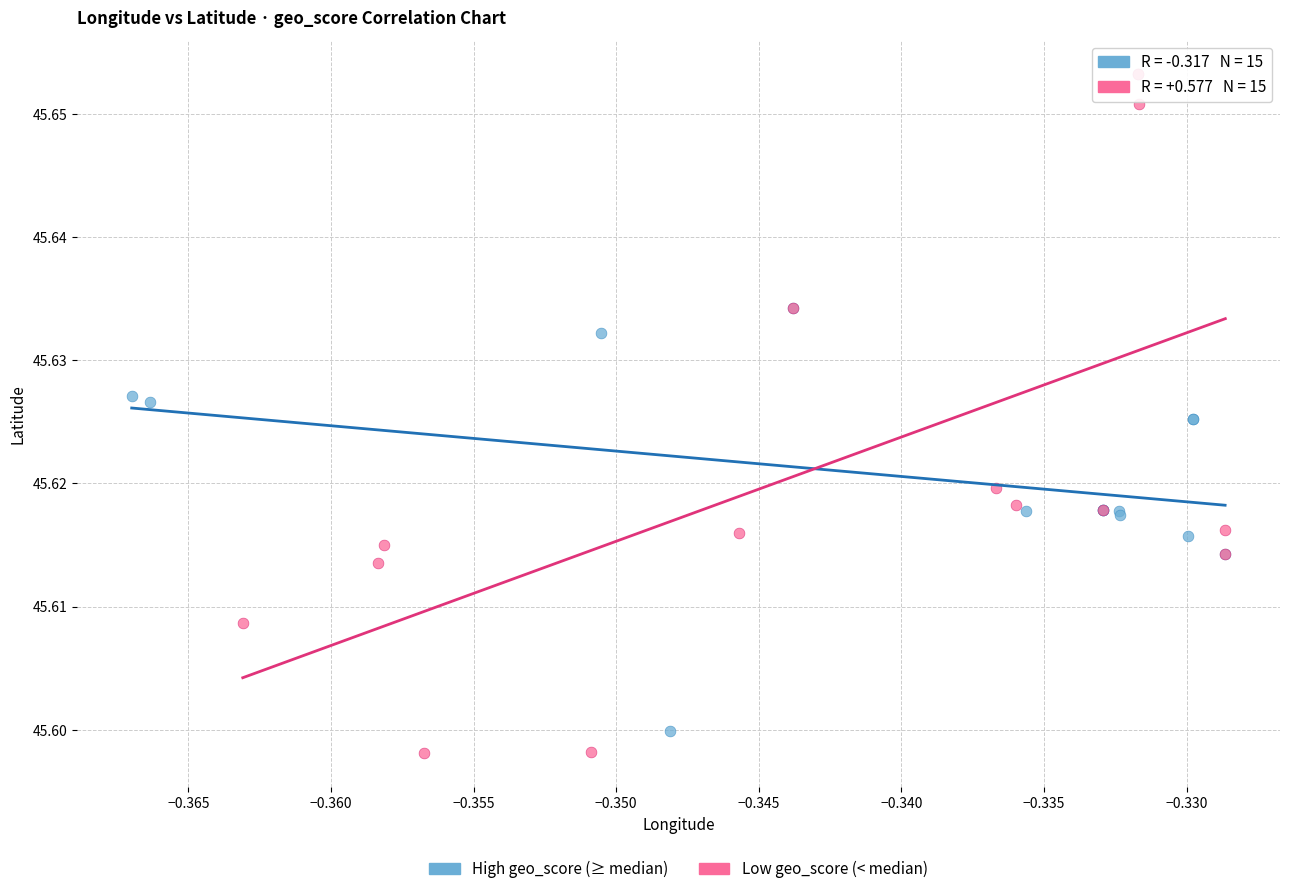

Which series reaches the maximum Y coordinate?

Low geo_score (< median)